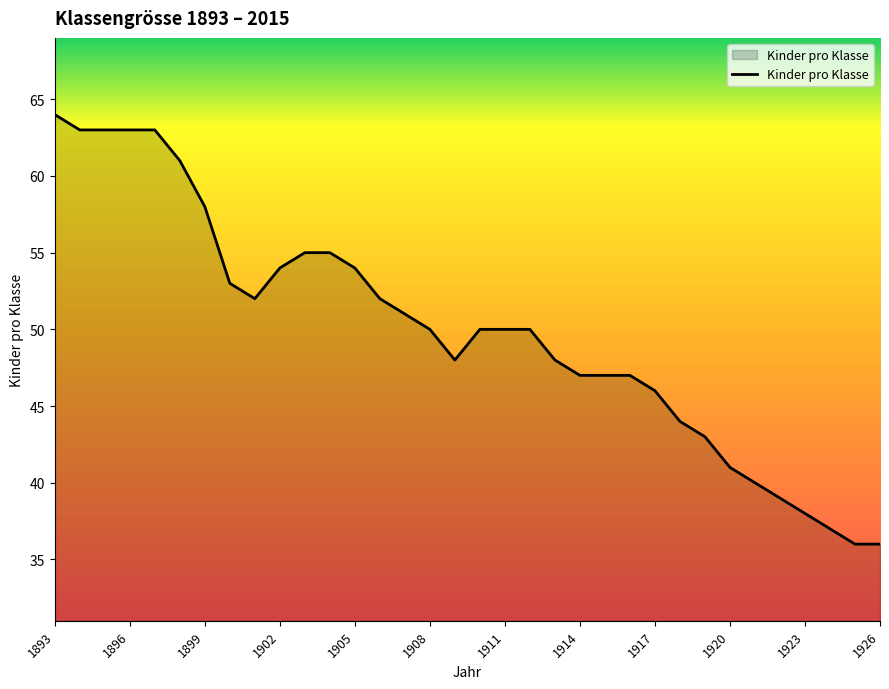

What is the maximum value shown in the chart?

64